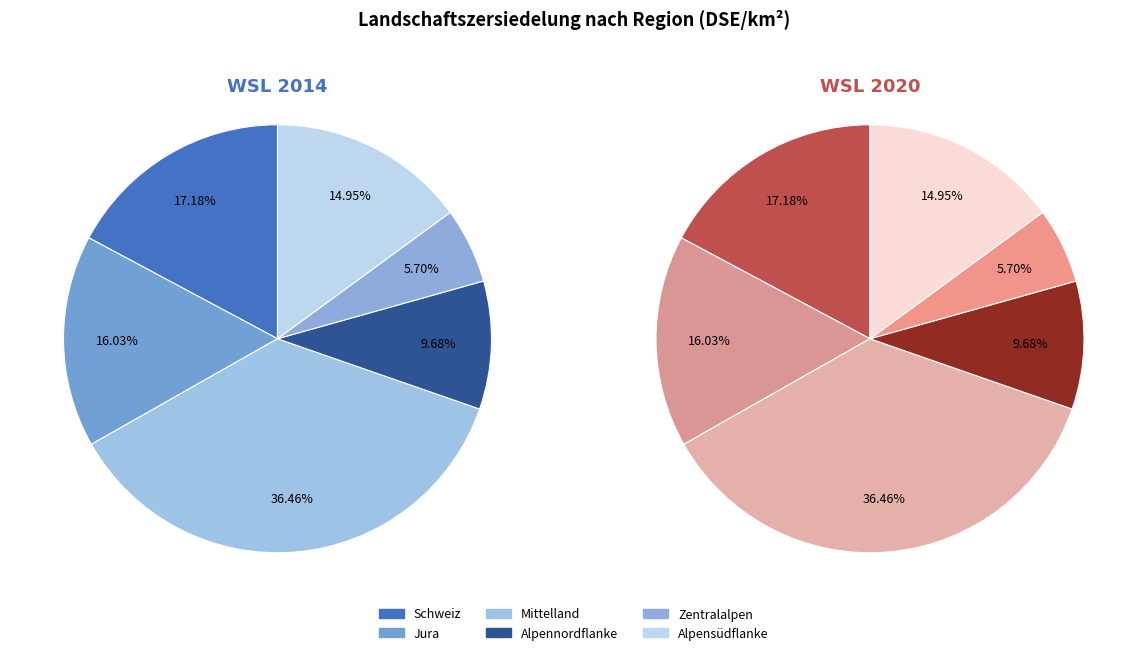

To the nearest percent, what is the difference between the Mittelland and Jura slice percentages?

20%